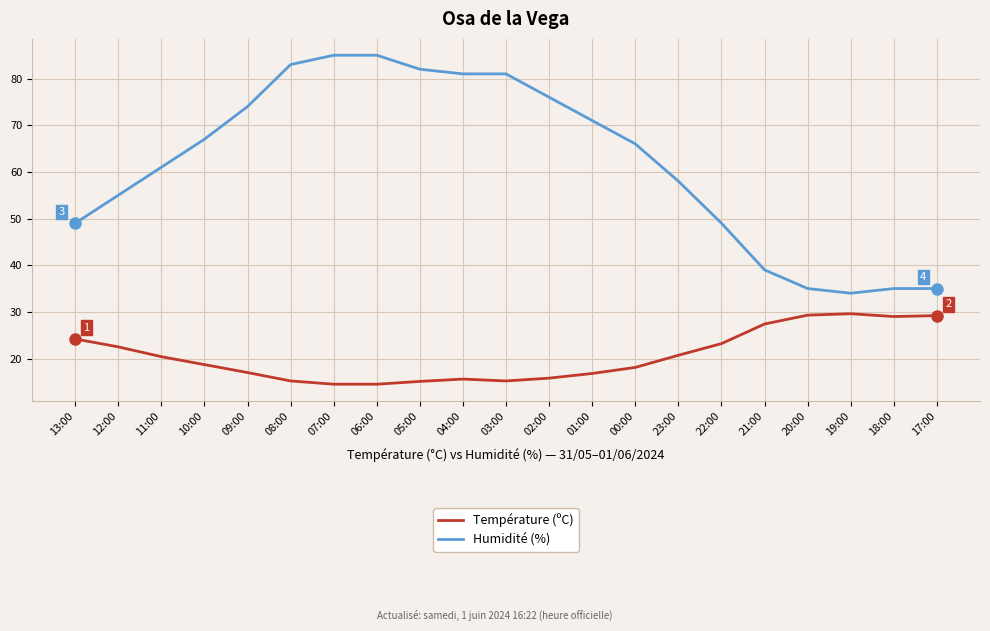

True or false: Humidité (%) and Température (ºC) intersect in this chart.

False